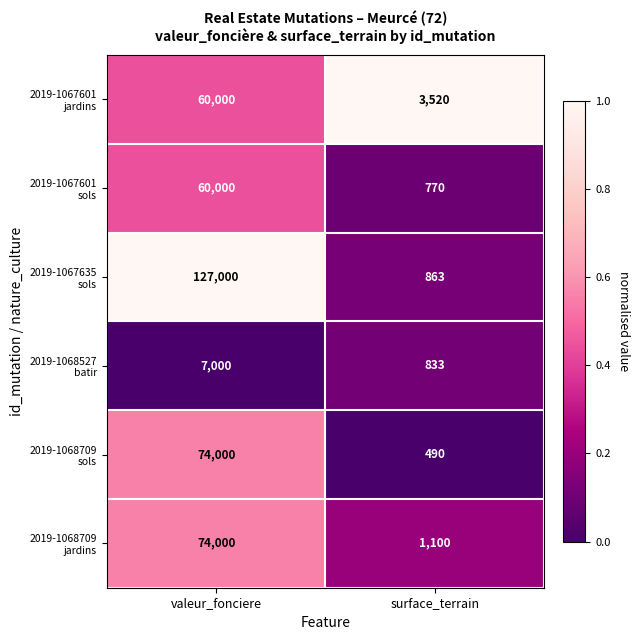

What is the total value across all series at valeur_fonciere?

402000